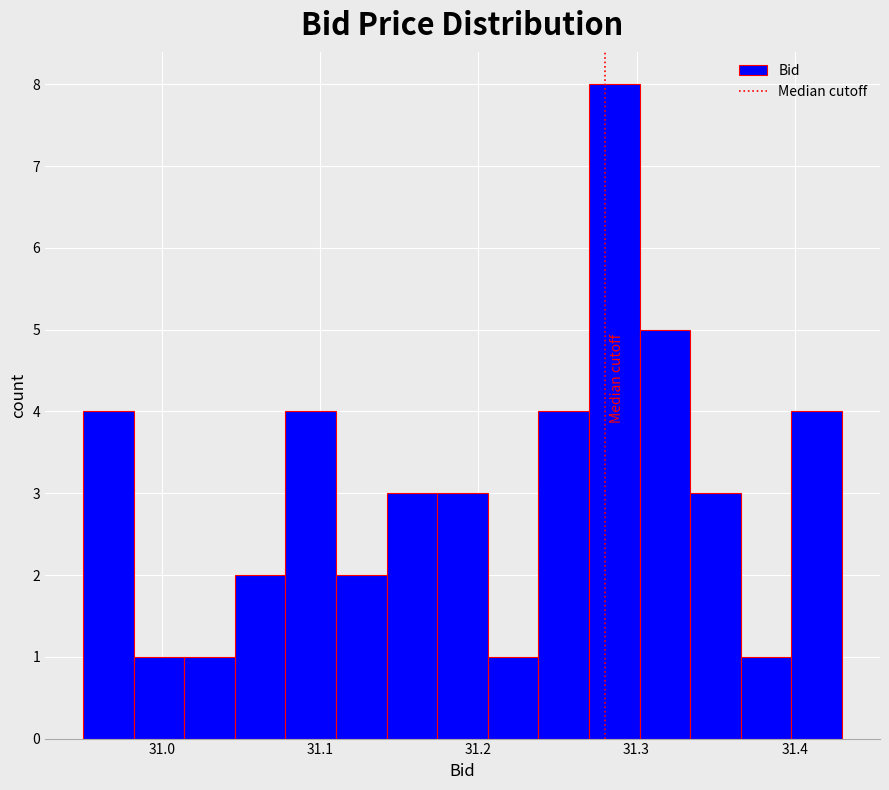

Around what value on the x-axis is the tallest bar? Give the approximate position of its centre, as read against the axis.

31.29